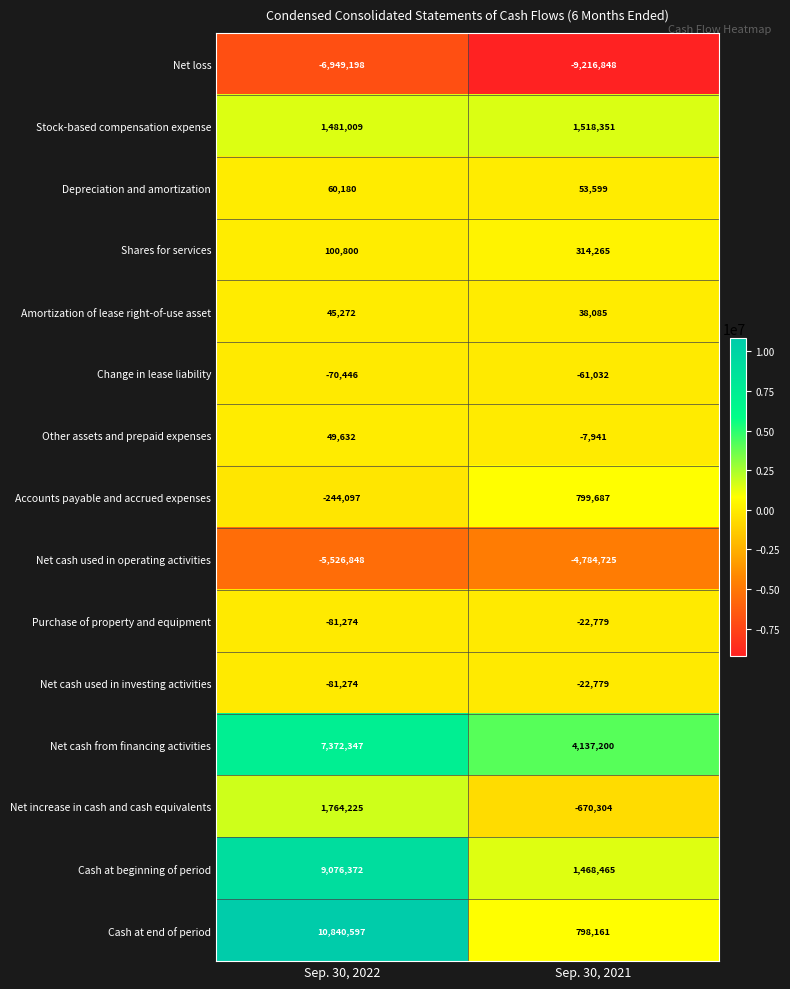

What is the average value of the Purchase of property and equipment series?

-52026